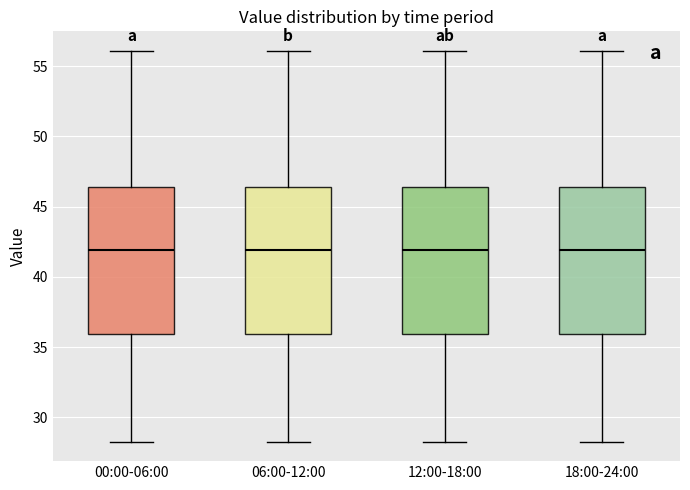

Where does the lower whisker of the box for 18:00-24:00 end on the y-axis? The values are not printed on the chart, so give them approximately, as read against the axis.

28.5